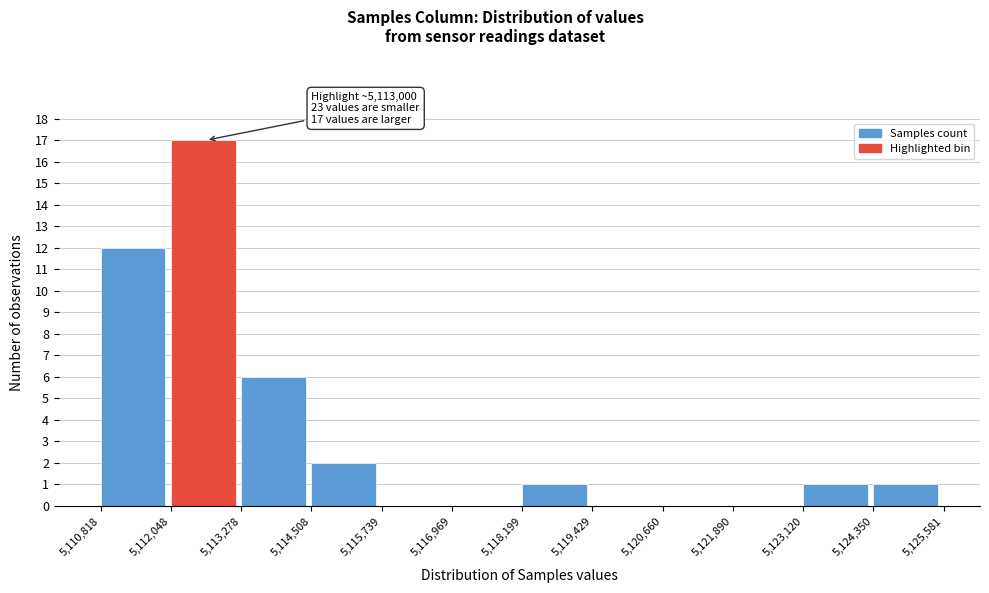

Over which range of the x-axis is the bar tallest?

5,112,048 to 5,113,278